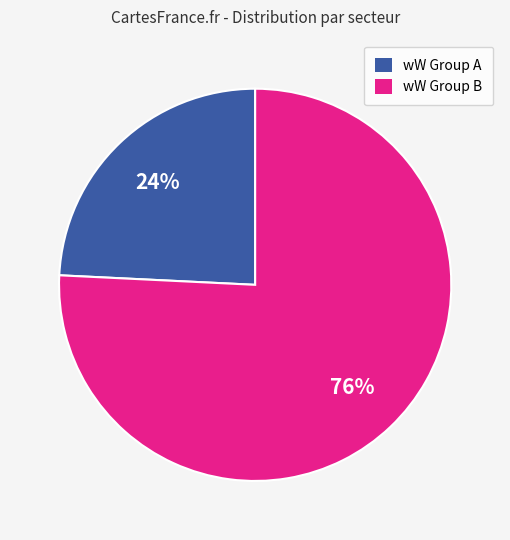

Does any single category account for the majority?

Yes